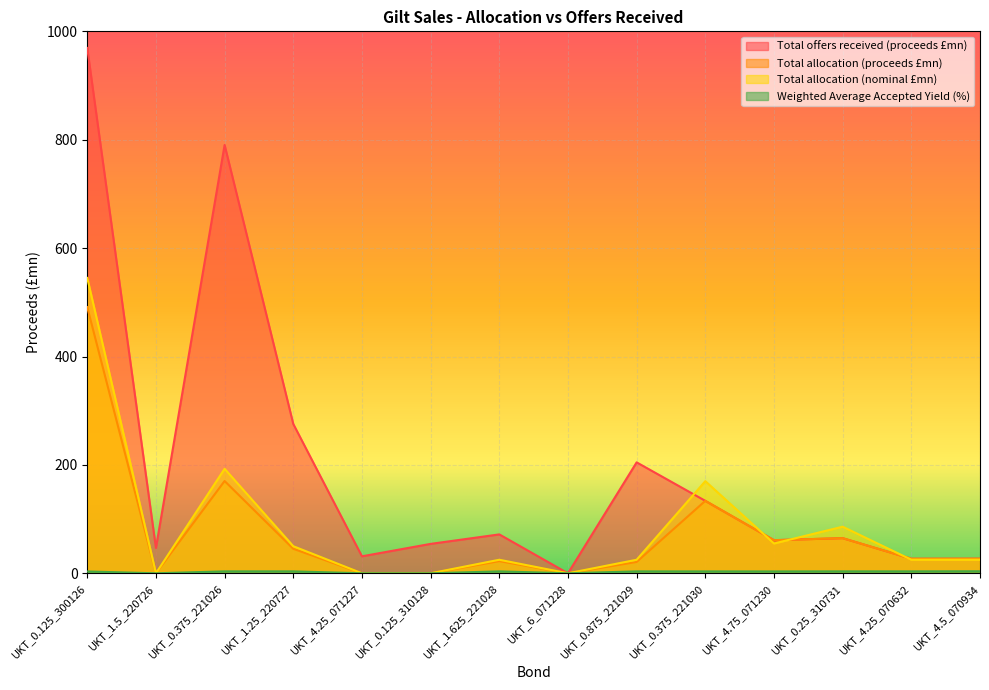

How many data points in Total allocation (proceeds £mn) are above 26?

8